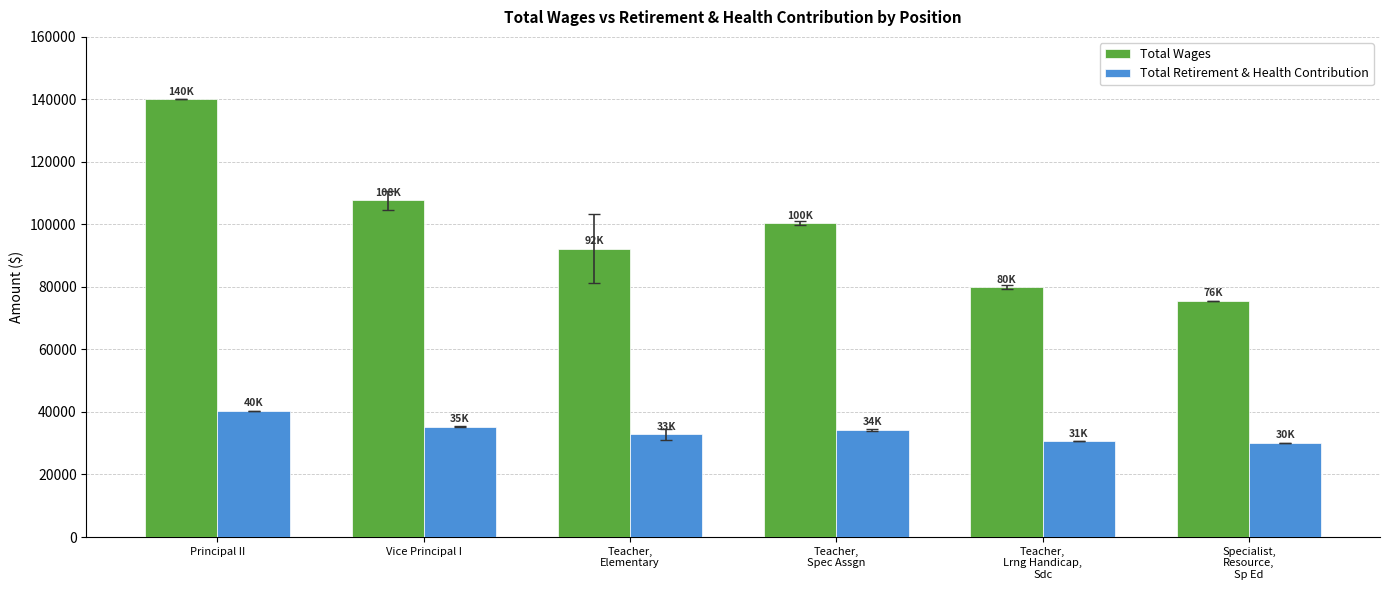

What is the sum of all Total Wages values?

595835.4